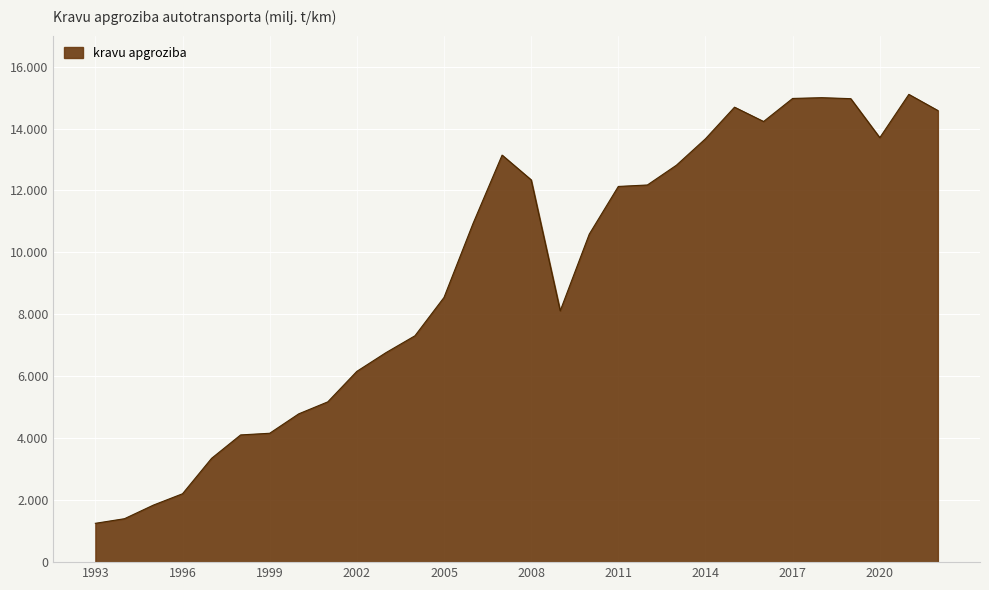

Does the chart display data point markers on the line(s)?

No